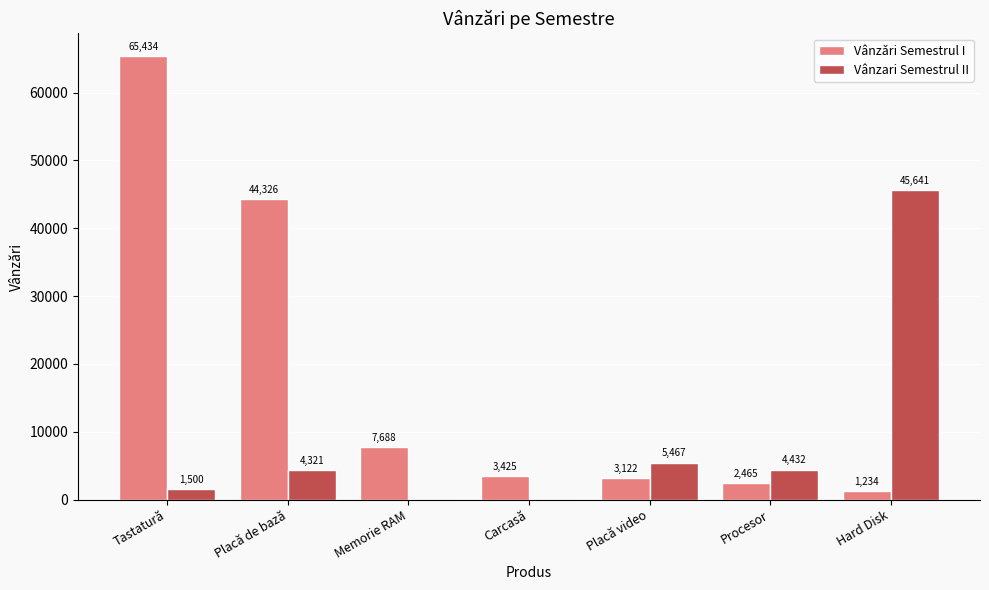

Which series changed the most between Placă video and Hard Disk?

Vânzari Semestrul II